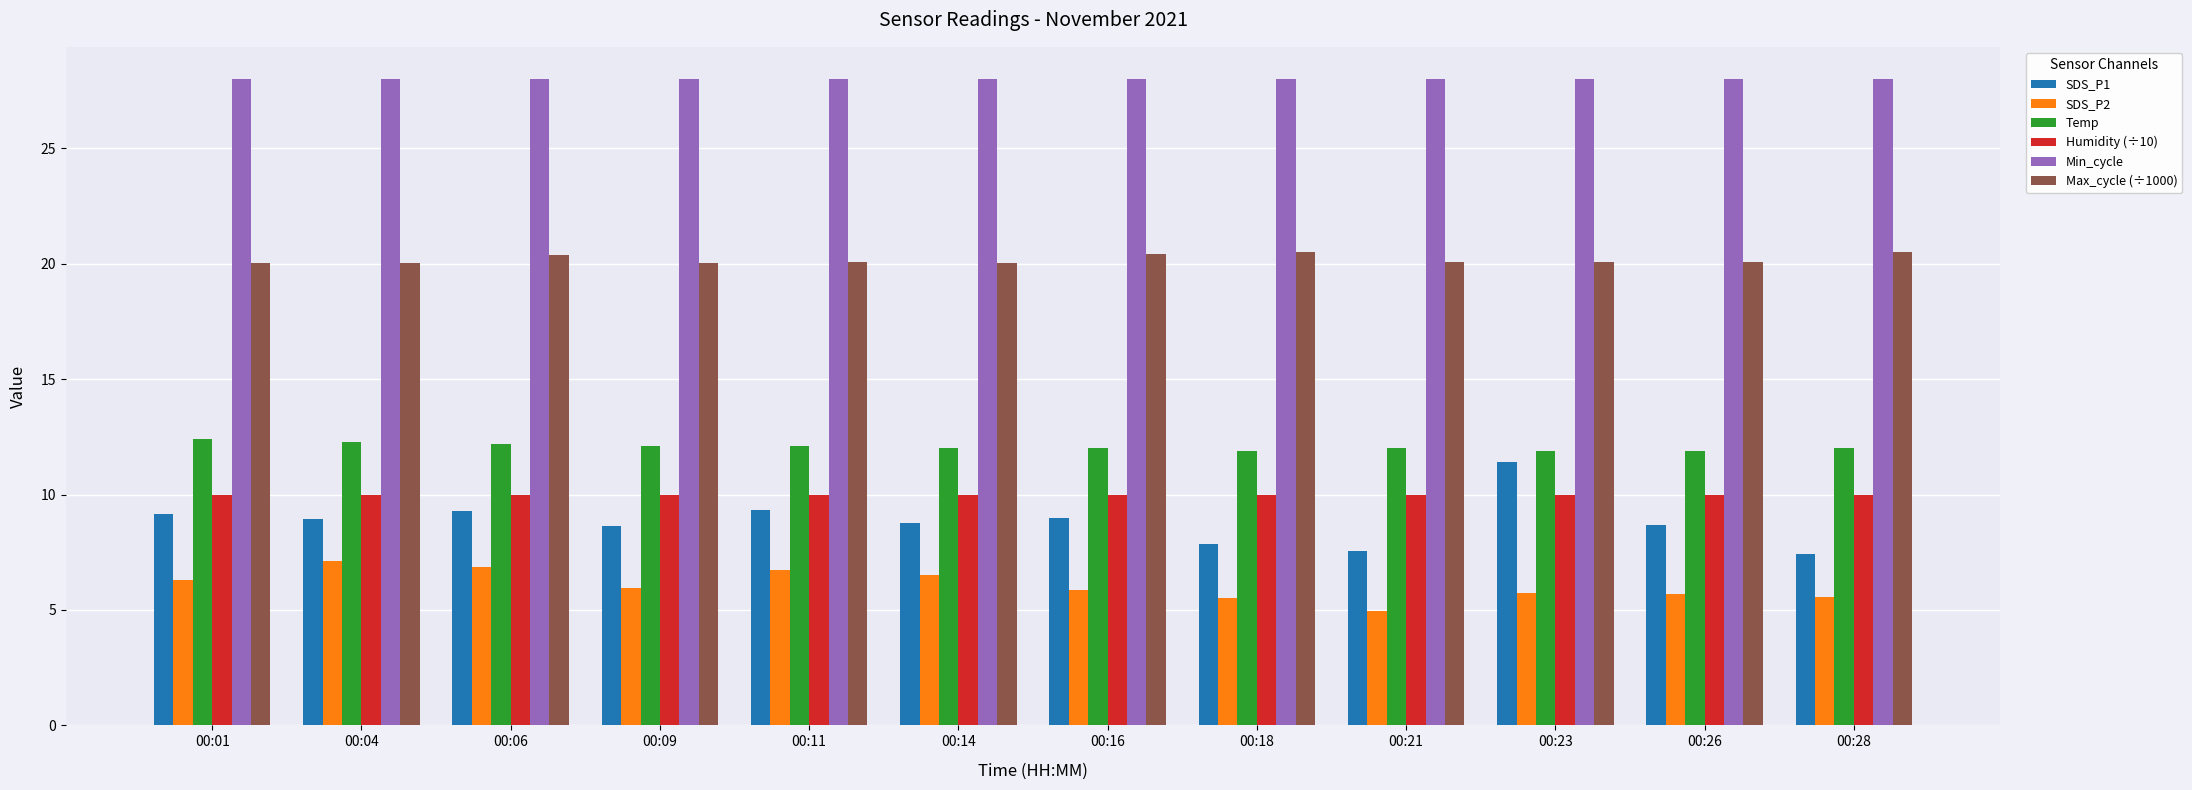

At which label does SDS_P1 first exceed 8?

00:01